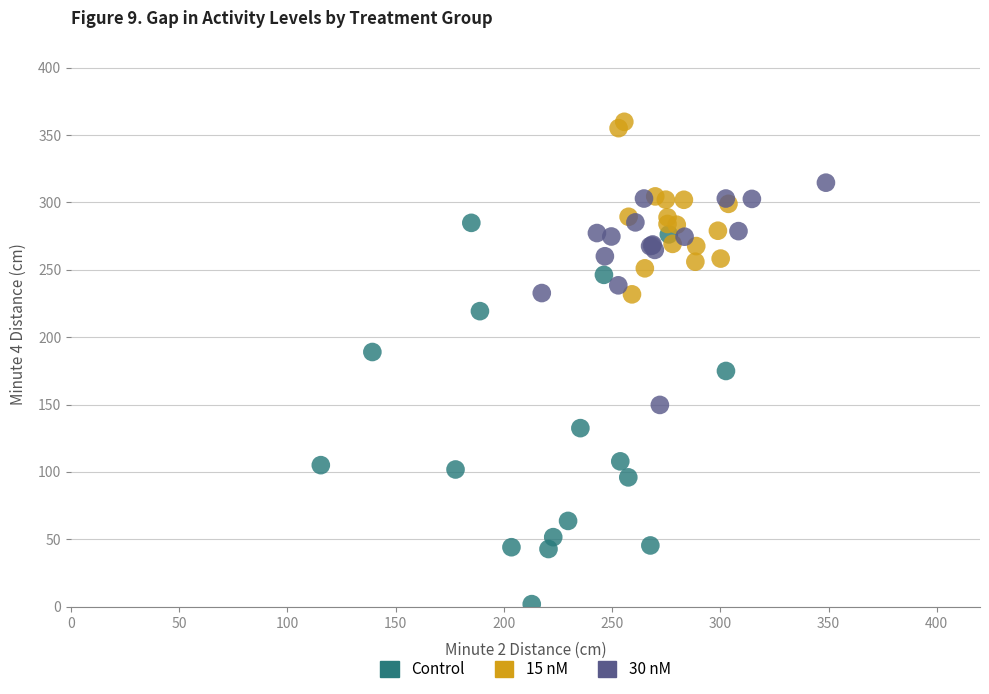

What are all the series names shown in the legend?

Control, 15 nM, 30 nM